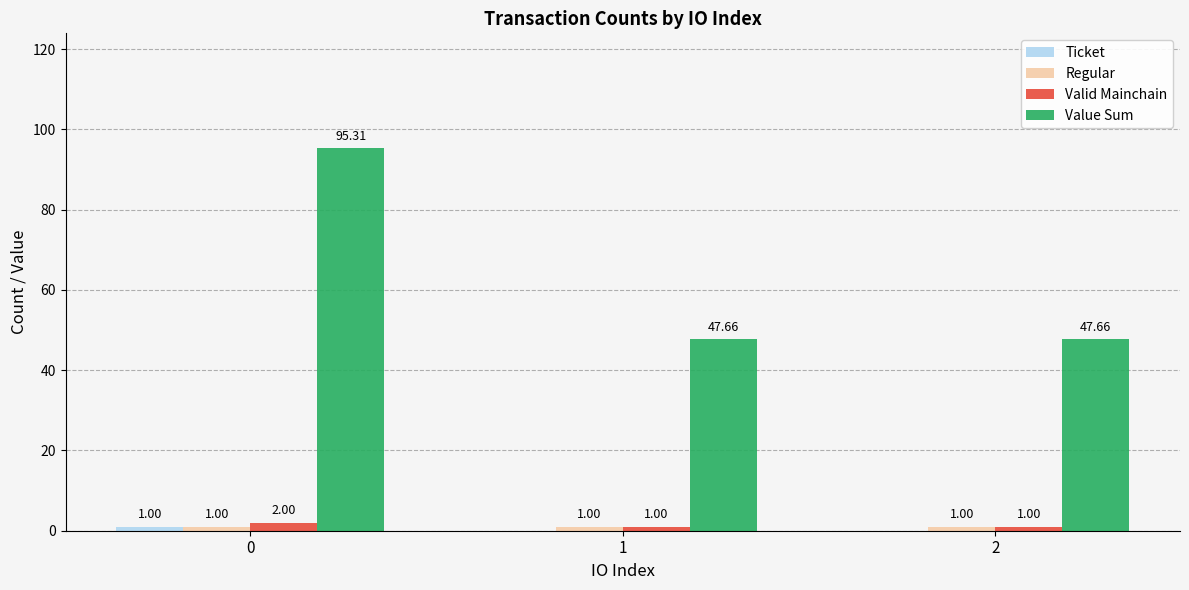

What is the total value across all series at 0?

99.3